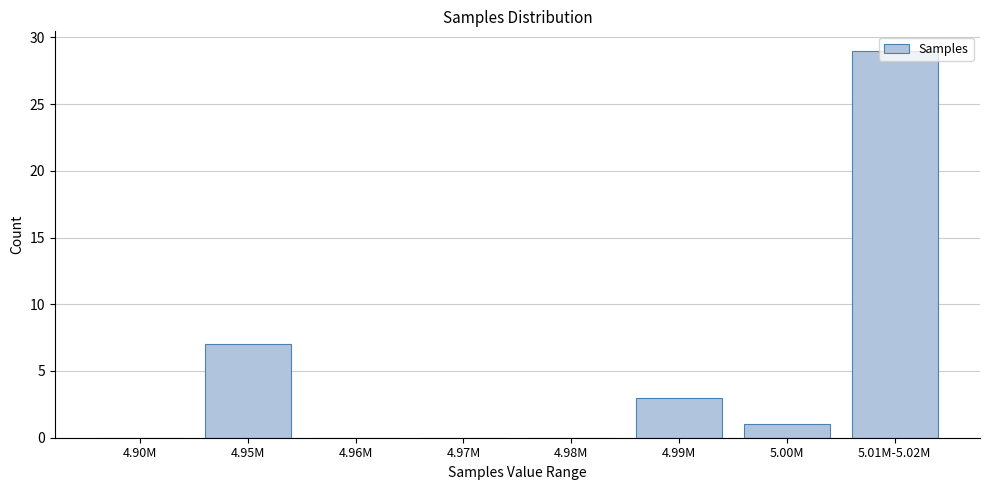

Where is the data nearest to the value 14?

4.95M